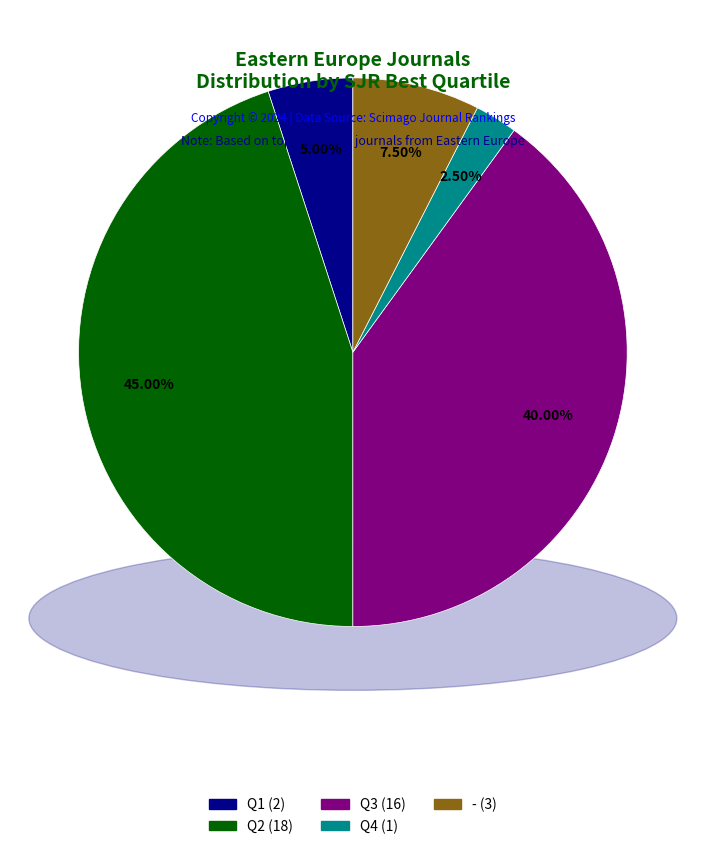

Combined, what portion of the pie is - and Q4?

10.0%